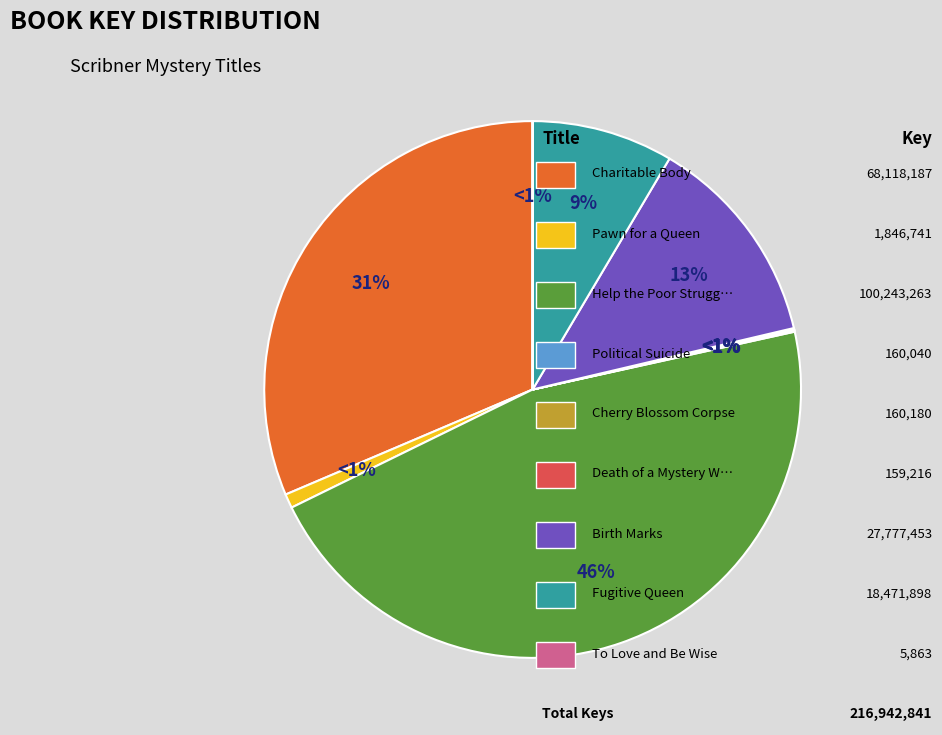

How many segments does this pie chart have?

9